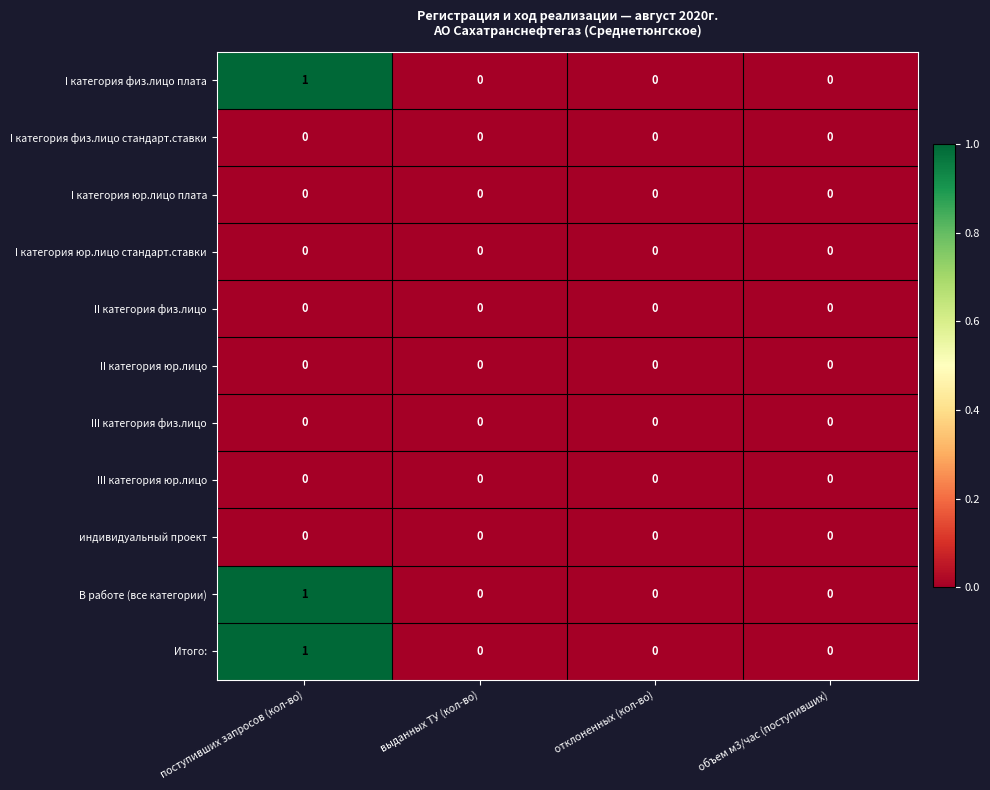

True or false: В работе (все категории) has a value of 0 at отклоненных (кол-во).

True